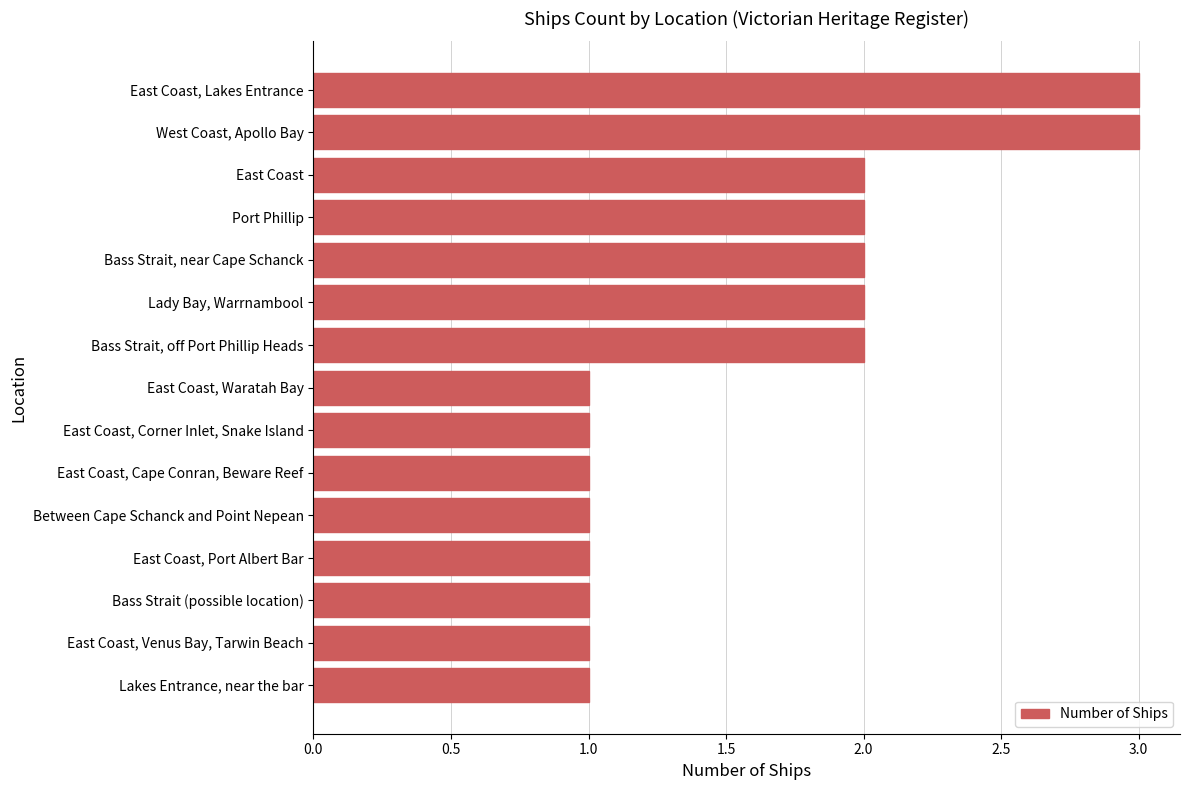

How many bars are there in total?

15